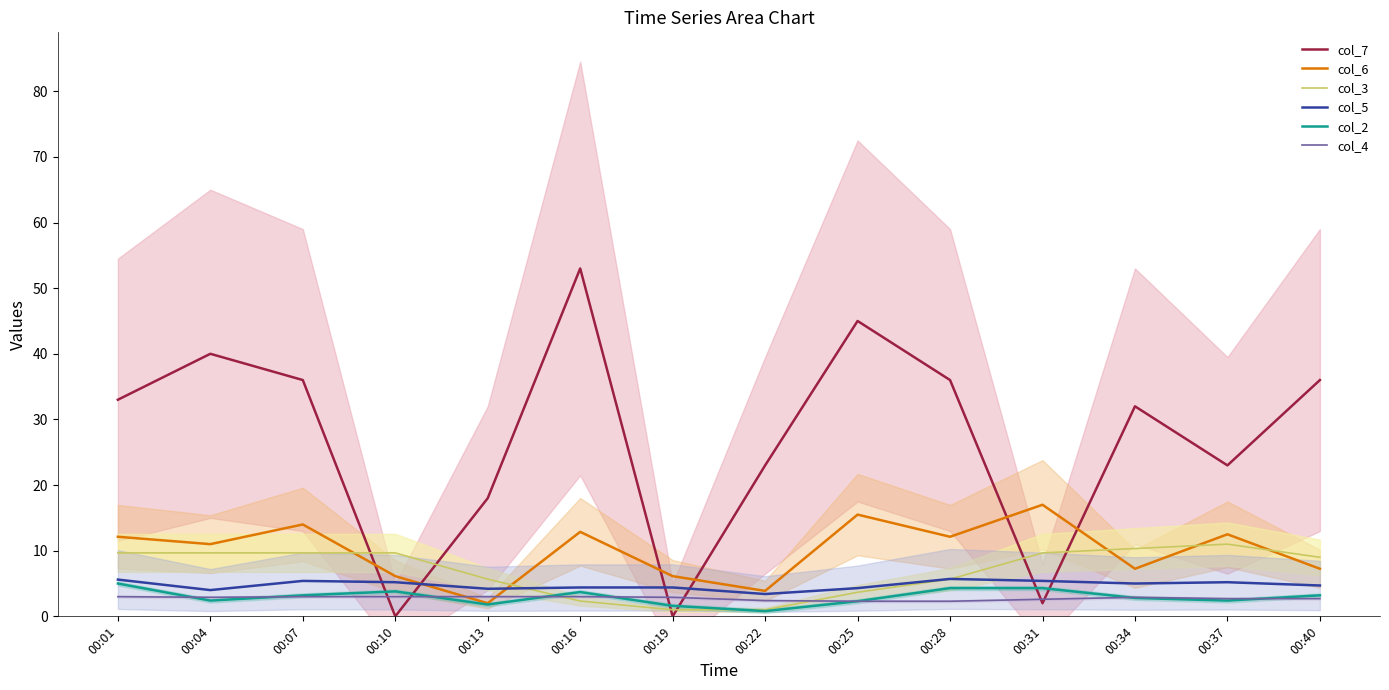

What is the difference between the highest and lowest values at 00:01?

30.0